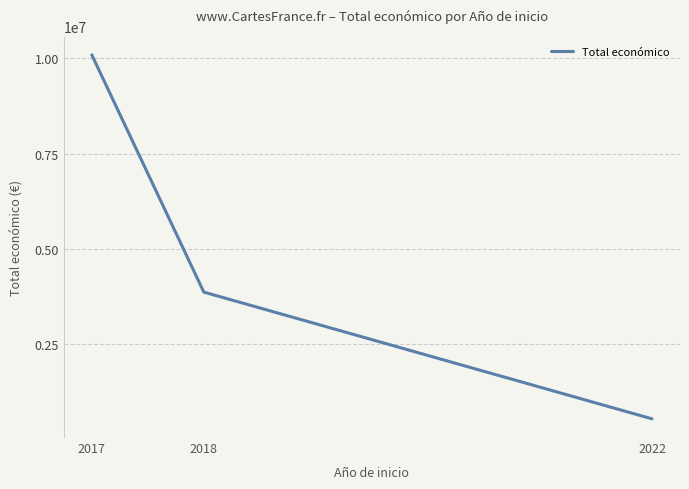

What is the difference between the maximum and minimum values?

9561602